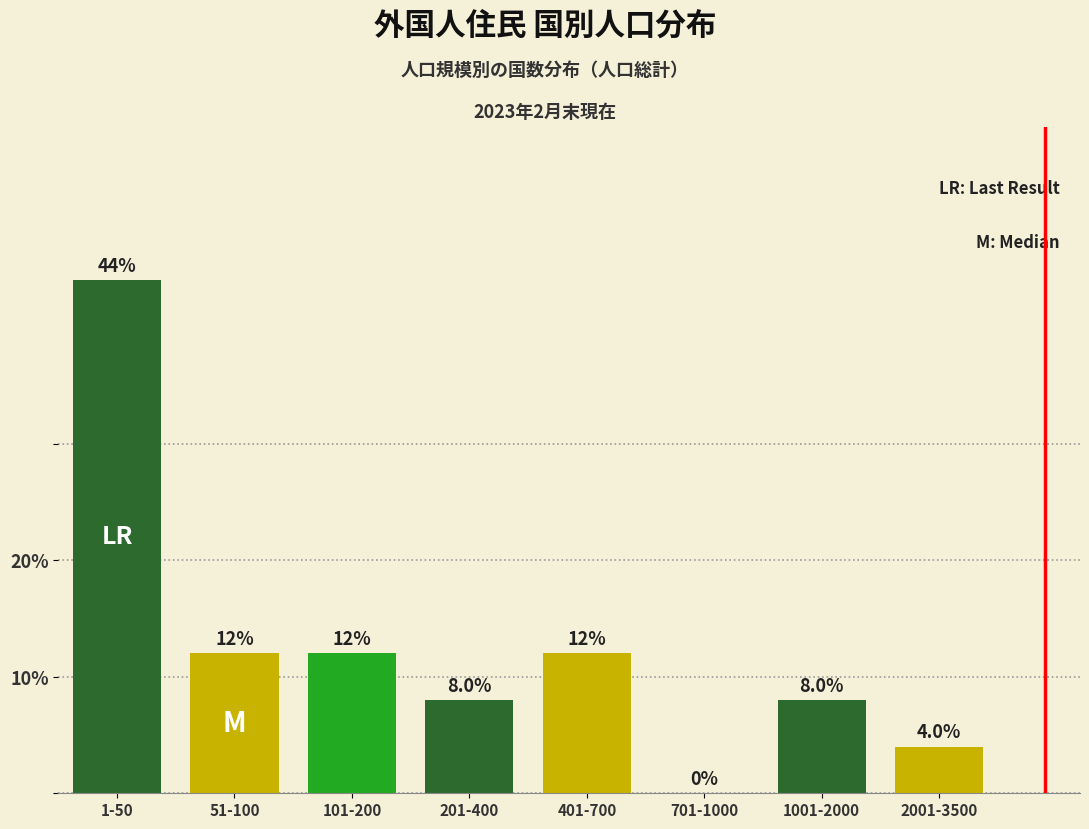

Reading left to right, what are all the values shown in this chart?

1-50=44	51-100=12	101-200=12	201-400=8	401-700=12	701-1000=0	1001-2000=8	2001-3500=4